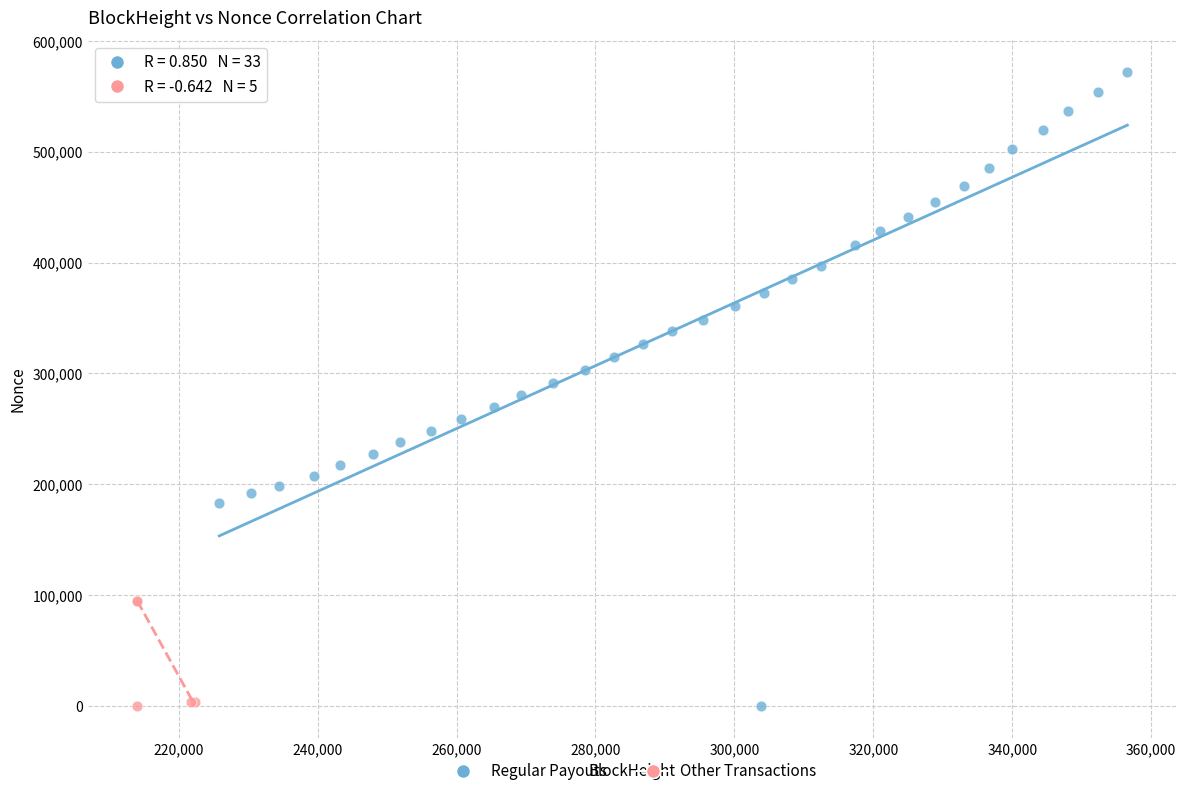

Which series has the widest spread of Y values?

Regular Payouts